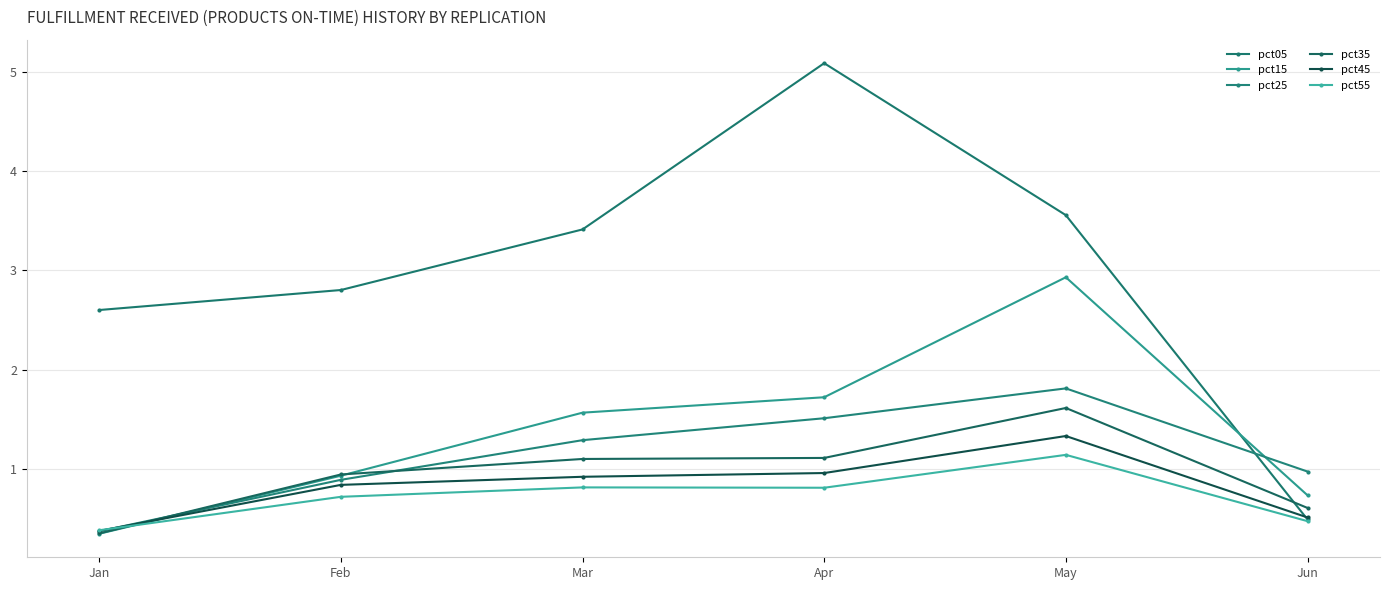

True or false: pct05 has a value of 0.5 at Jun.

True